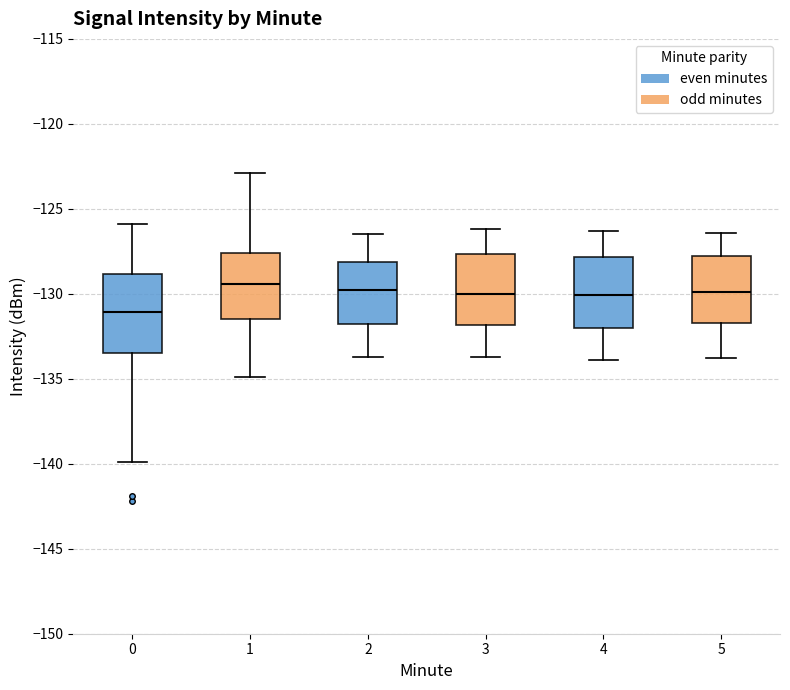

Where is the upper edge of the box at x = 4 on the y-axis? The values are not printed on the chart, so give them approximately, as read against the axis.

-128.0